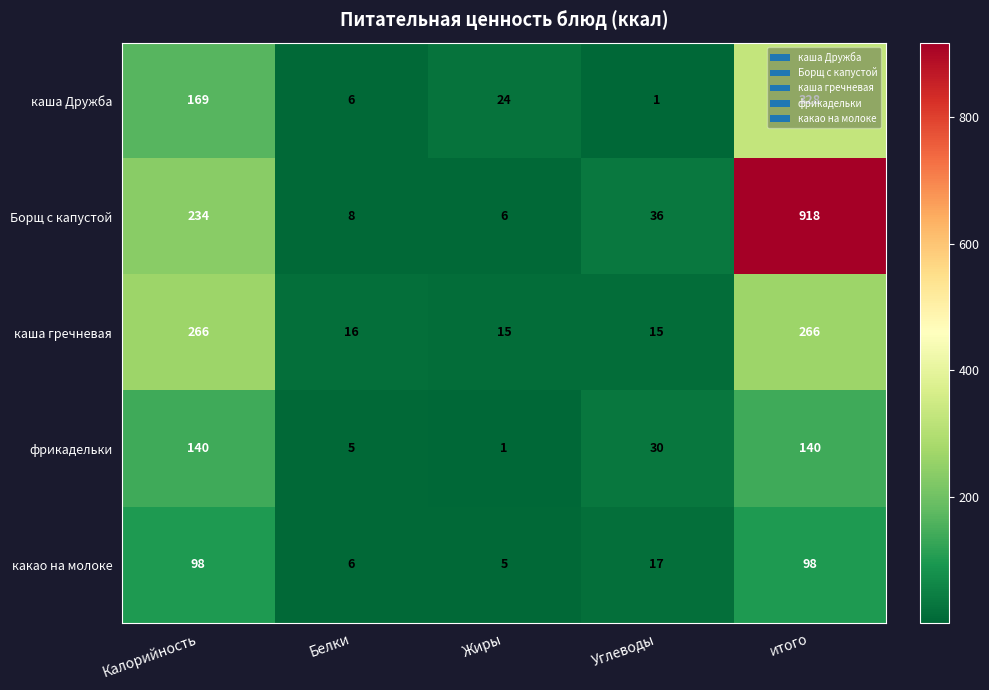

Where is фрикадельки nearest to the value 70?

Углеводы